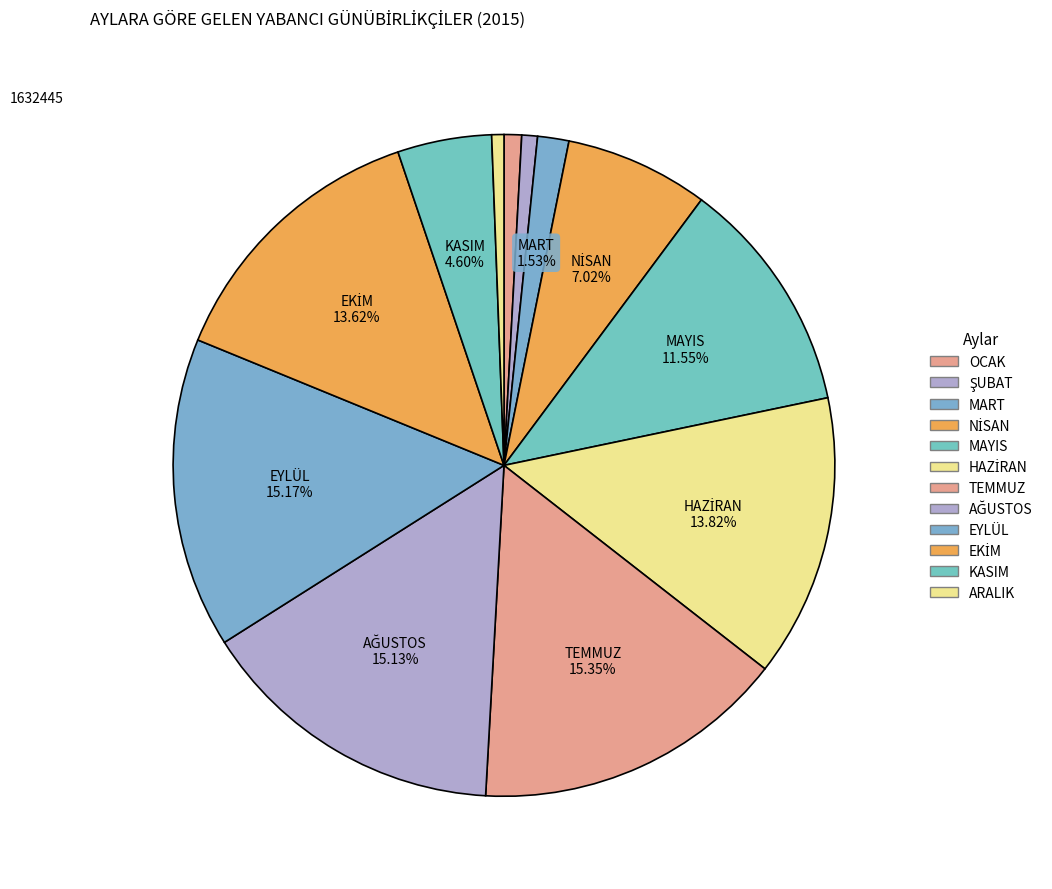

Is there a majority slice in this chart?

No